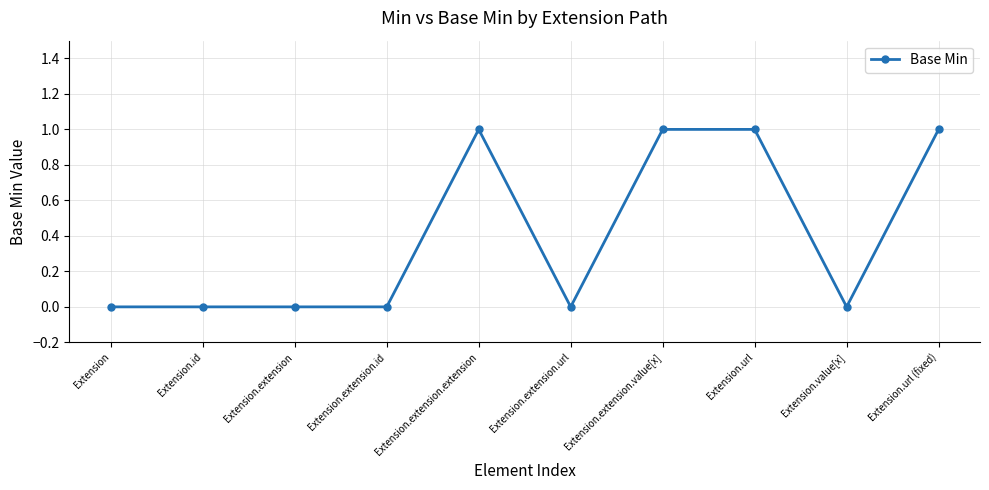

The chart shows a value of 0 at Extension.id. True or false?

True